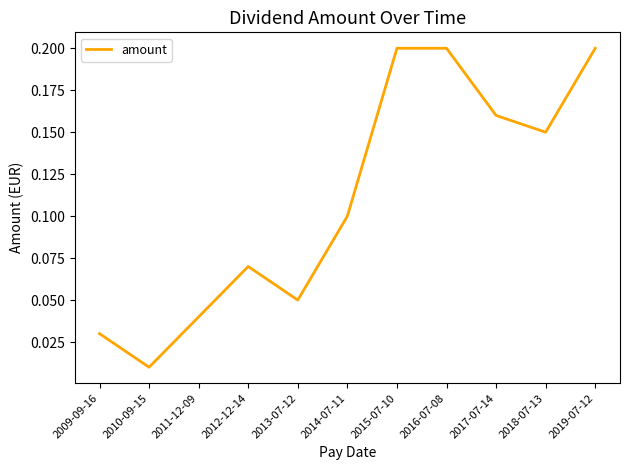

What is the change in value from 2012-12-14 to 2018-07-13?

+0.1